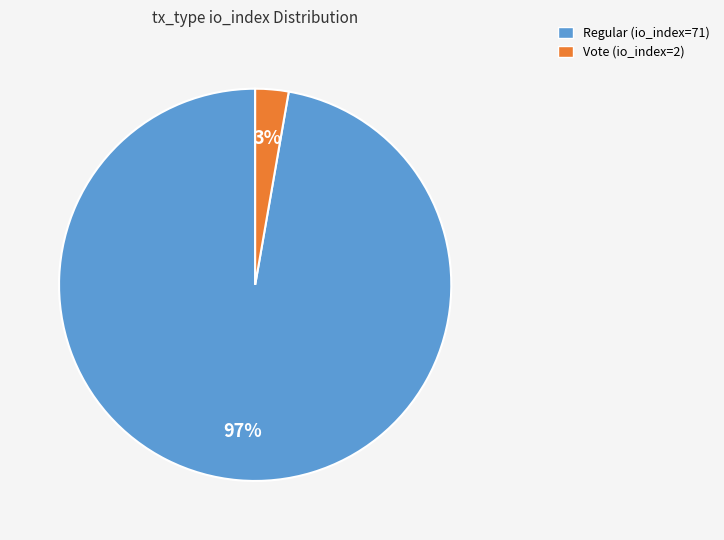

Does Regular (io_index=71) account for over 50% of the chart?

Yes